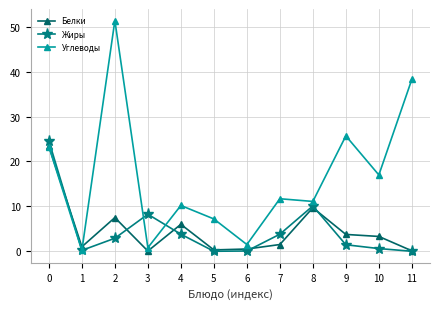

How many lines are shown in the chart?

3